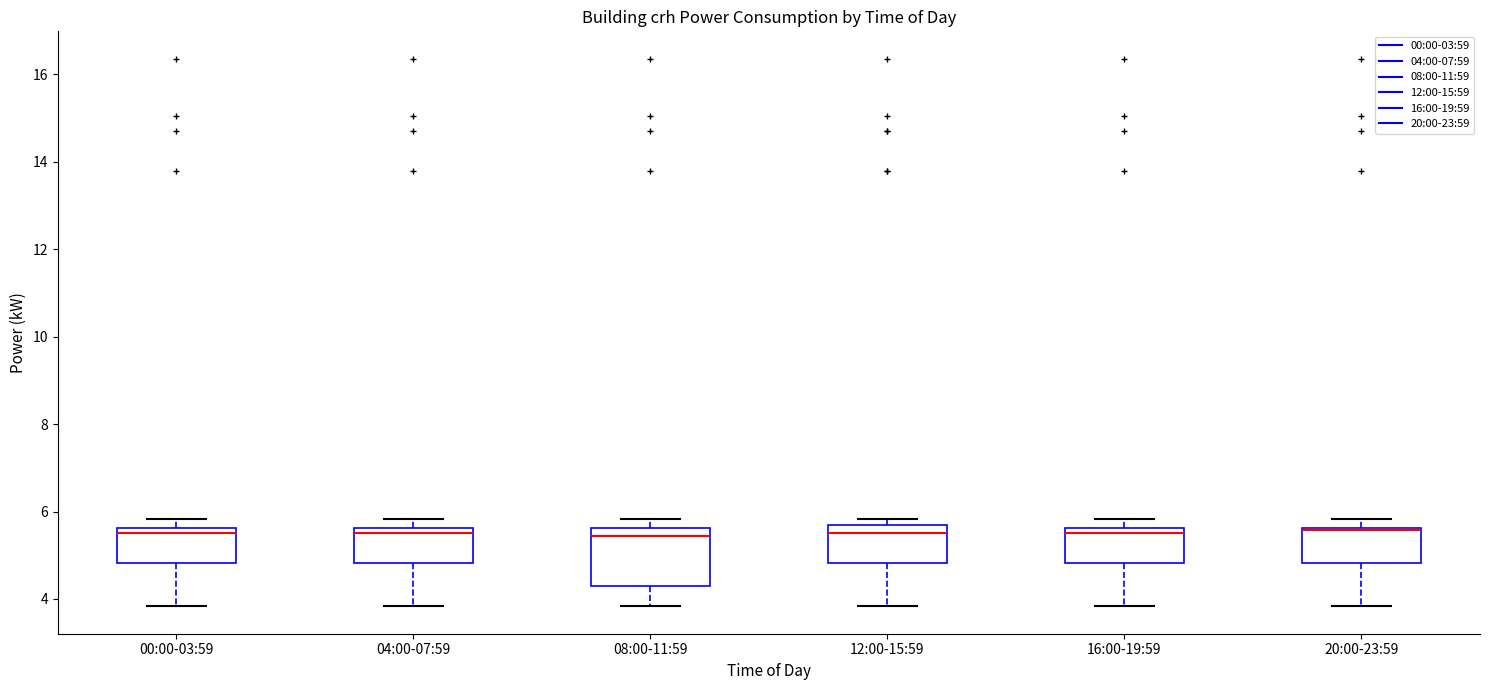

Reading left to right, transcribe this box plot: for each box, give where its median line is, the range the box spans, and where its two whiskers end, as read against the y-axis. The values are not printed on the chart, so give them approximately, as read against the axis.

00:00-03:59: median 5.6 (just below the box's upper edge), box 4.8 to 5.6, whiskers 3.8 to 5.8
04:00-07:59: median 5.6 (just below the box's upper edge), box 4.8 to 5.6, whiskers 3.8 to 5.8
08:00-11:59: median 5.4, box 4.2 to 5.6, whiskers 3.8 to 5.8
12:00-15:59: median 5.6 (just below the box's upper edge), box 4.8 to 5.6, whiskers 3.8 to 5.8
16:00-19:59: median 5.6 (just below the box's upper edge), box 4.8 to 5.6, whiskers 3.8 to 5.8
20:00-23:59: median 5.6 (just below the box's upper edge), box 4.8 to 5.6, whiskers 3.8 to 5.8